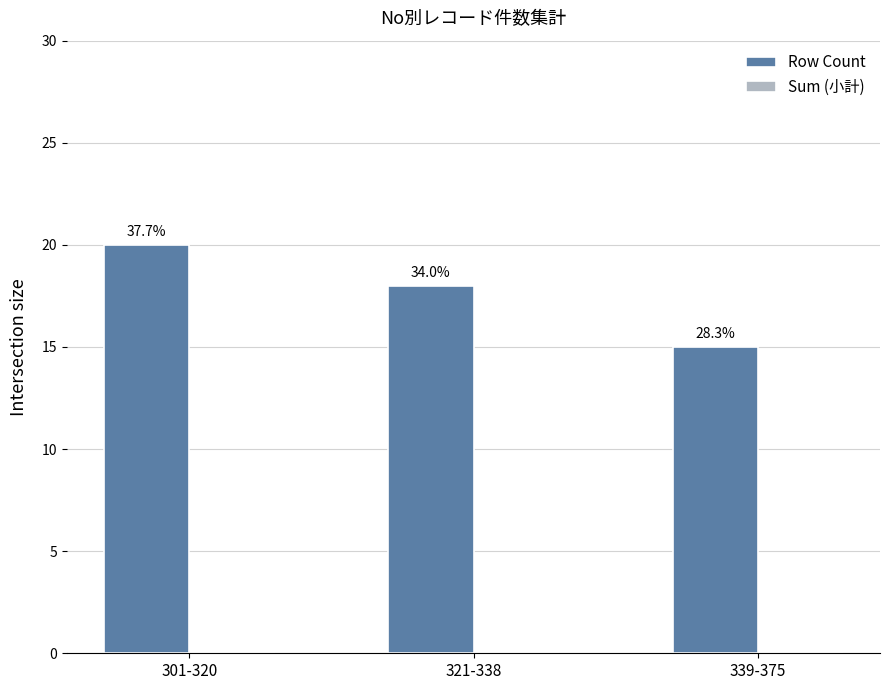

What is the maximum value shown in the chart?

20